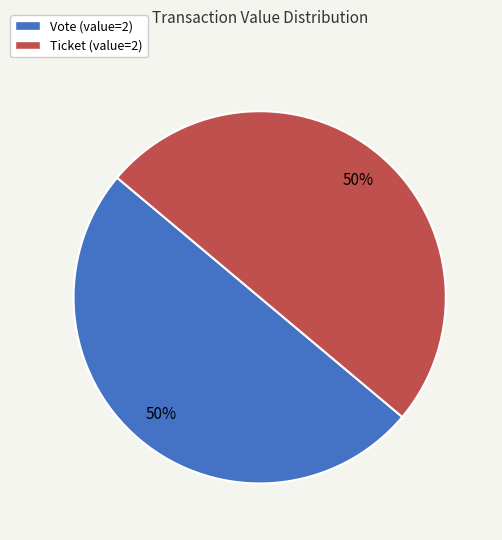

To the nearest percent, what portion does Ticket represent?

50%